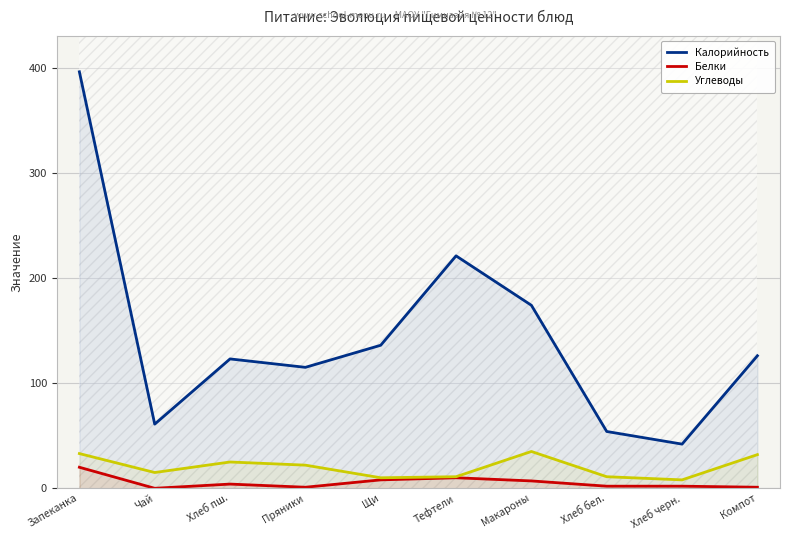

Count the number of data series in this chart.

3